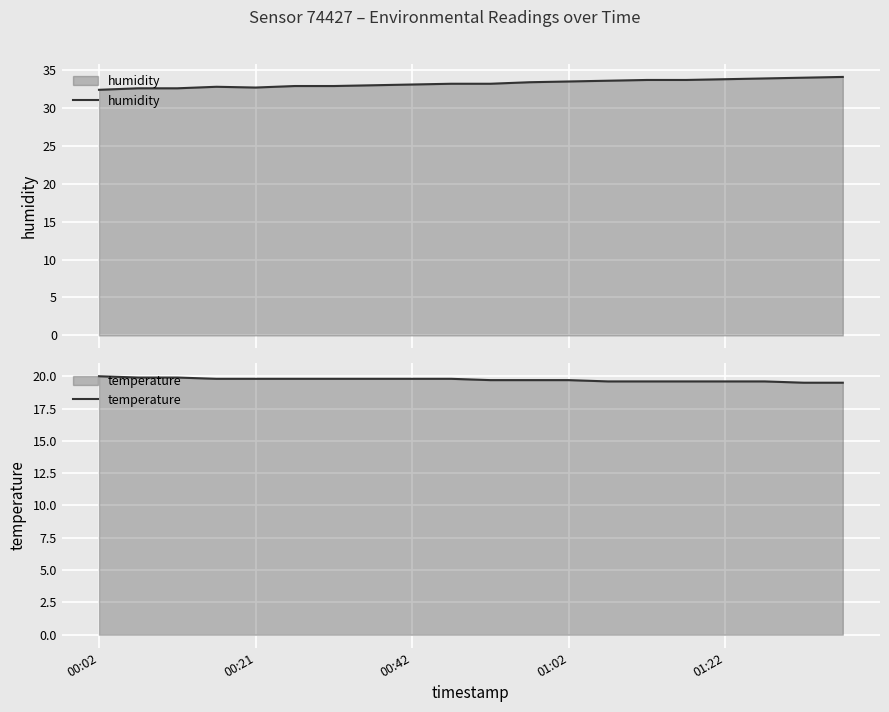

Rank the series by their maximum value, from lowest to highest.

temperature, humidity